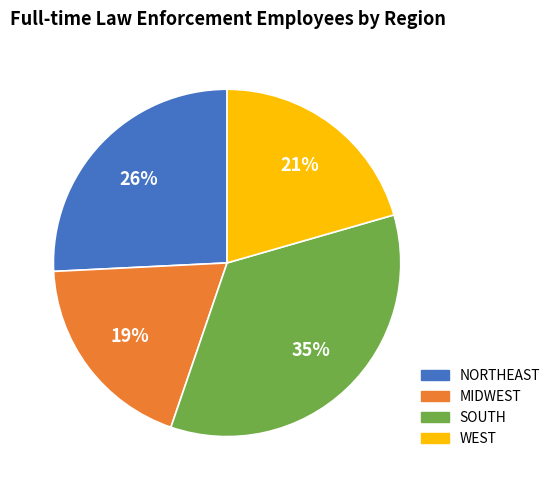

Which slice is the largest?

SOUTH